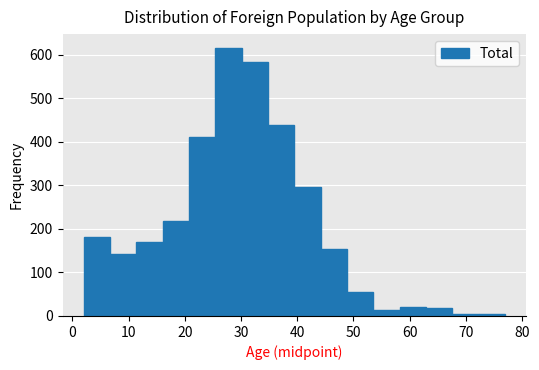

Which range on the x-axis has the tallest bar?

25 to 30